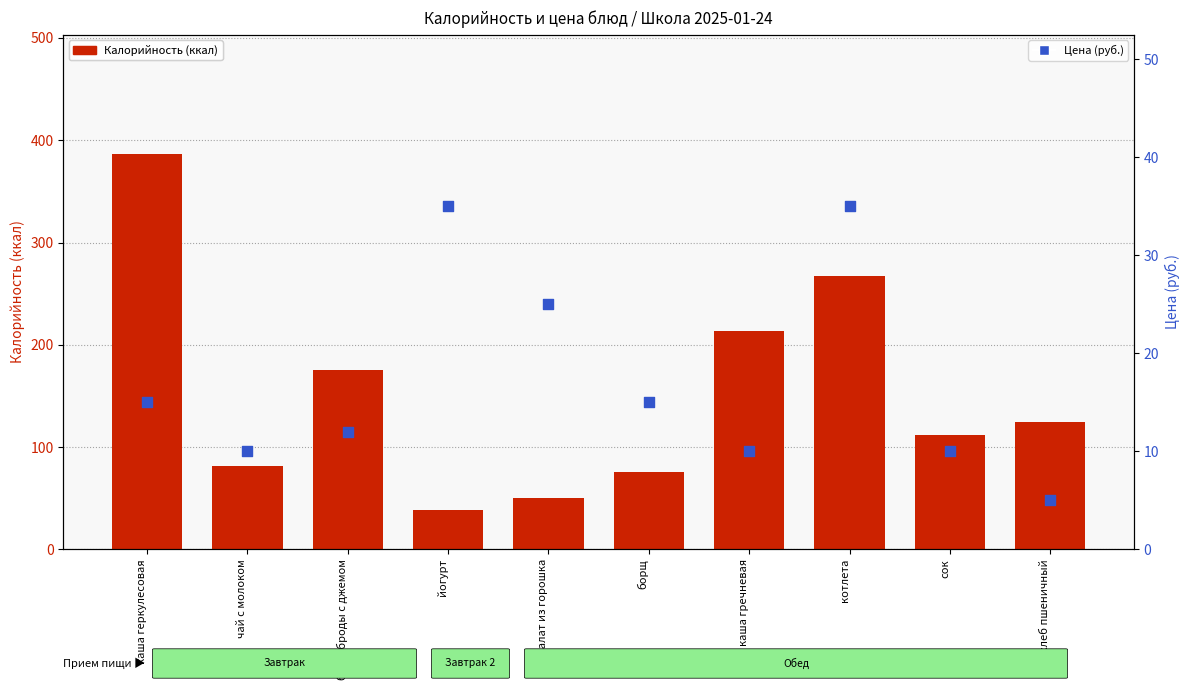

Is the value of Калорийность (ккал) at борщ greater than the value of Цена (руб.) at йогурт?

Yes